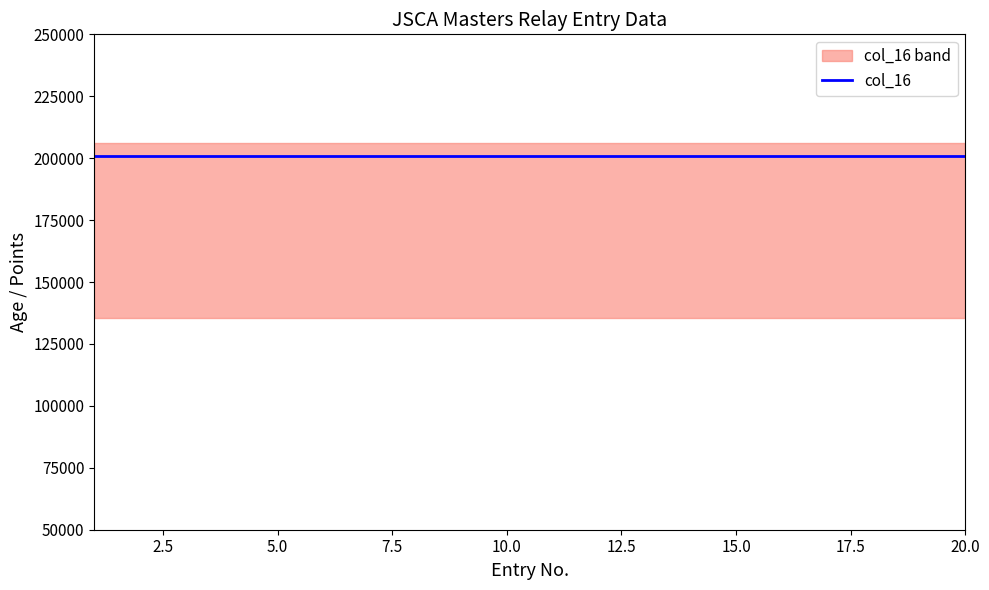

True or false: col_32 and col_17 cross at least once.

False